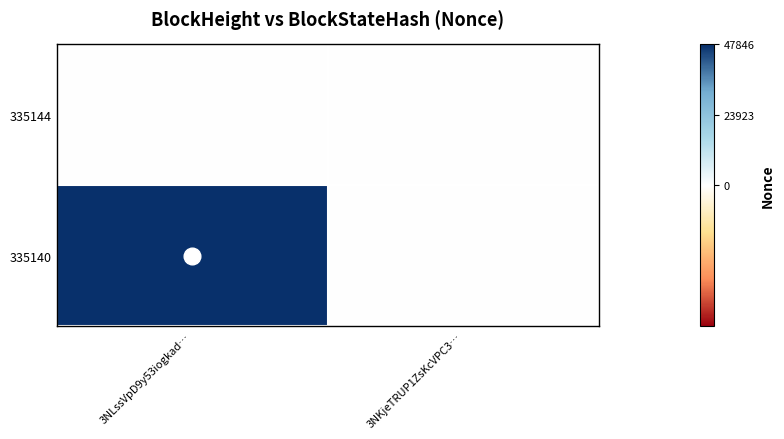

Which category has the lowest value across all series?

3NLssVpD9y53iogkad…